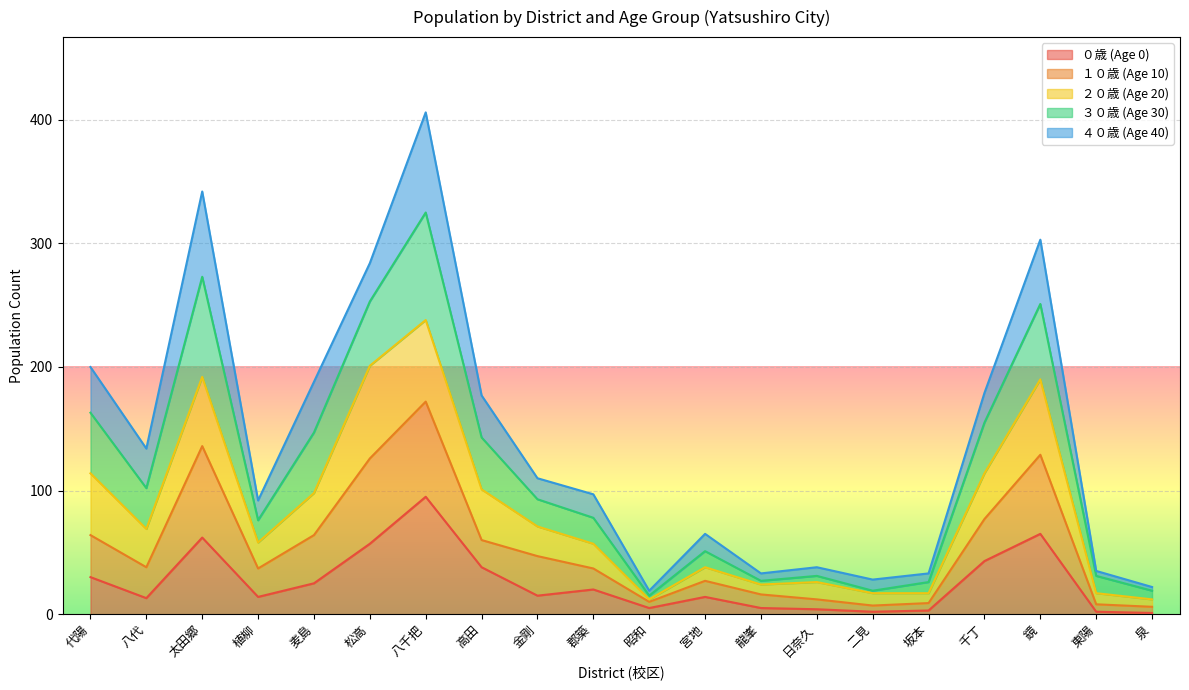

At which category is the sum across all series the highest?

八千把